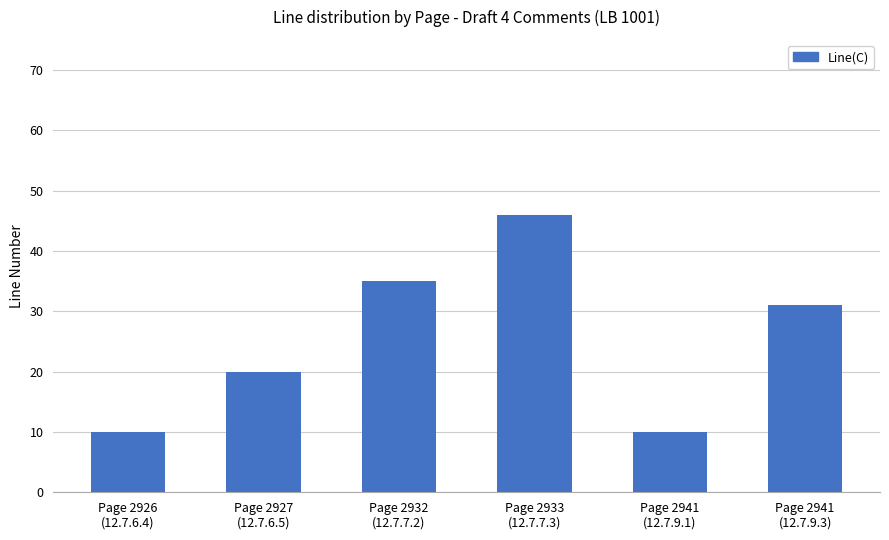

What is the change in value from Page 2926
(12.7.6.4) to Page 2927
(12.7.6.5)?

+10